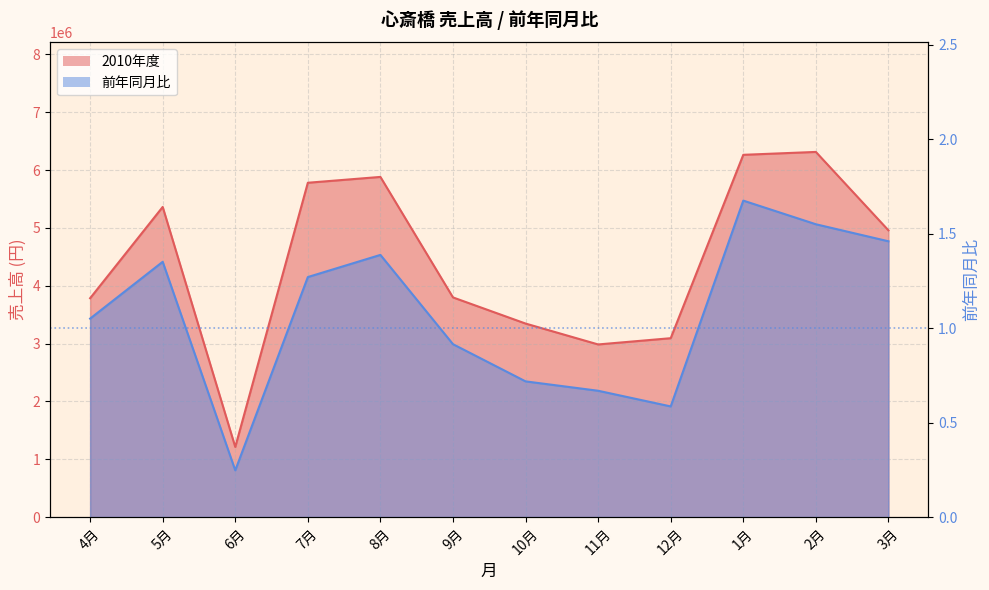

How many lines are shown in the chart?

2